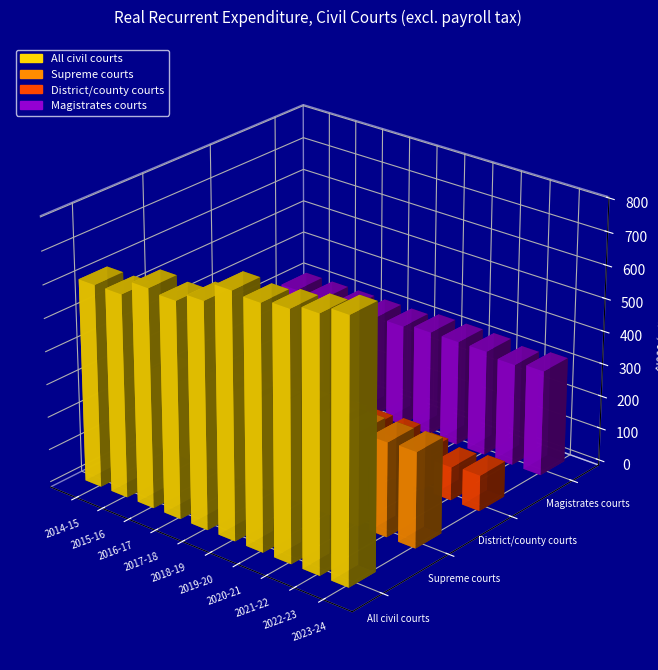

Does the chart contain any negative values?

No